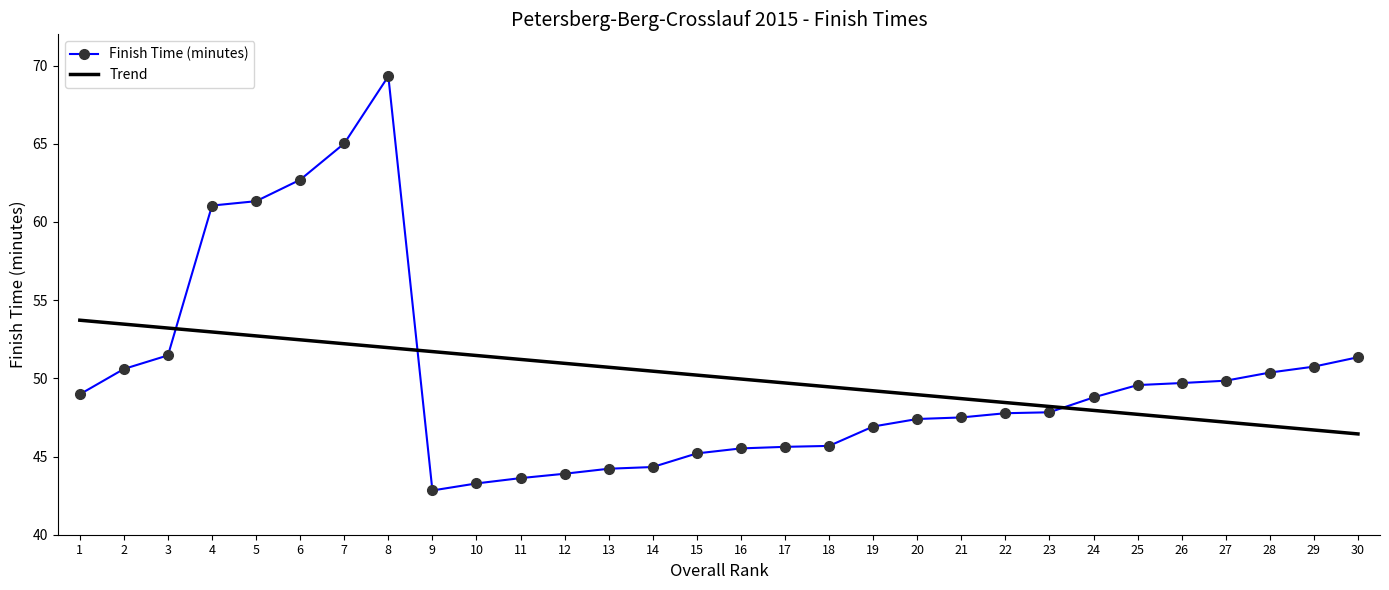

Where is the first local minimum for Finish Time (minutes)?

9